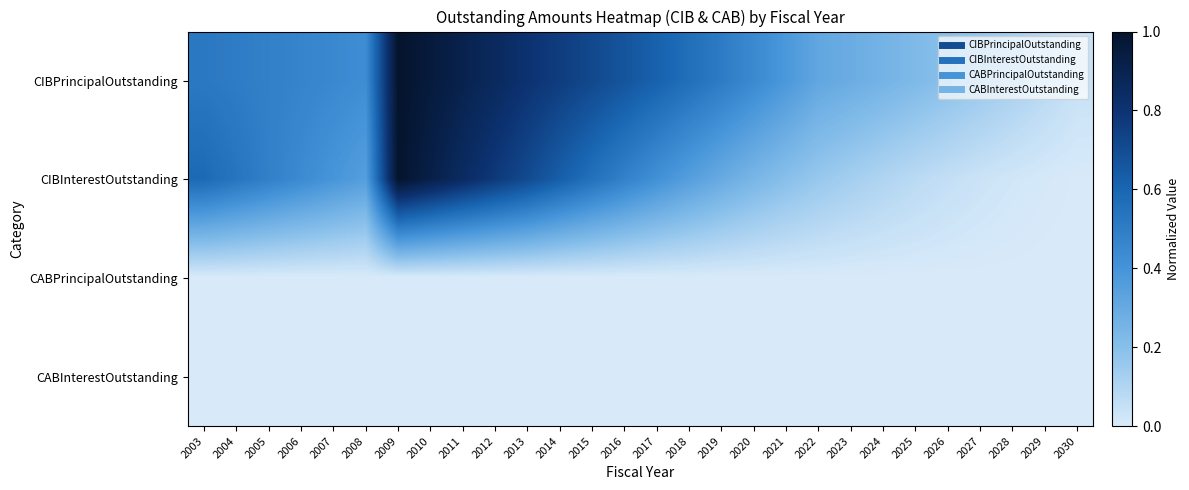

Reading left to right, list all the values displayed in this chart.

CIBPrincipalOutstanding: 2003=0.5	2004=0.5	2005=0.5	2006=0.5	2007=0.4	2008=0.4	2009=1.0	2010=1.0	2011=0.9	2012=0.9	2013=0.8	2014=0.8	2015=0.7	2016=0.7	2017=0.6	2018=0.6	2019=0.5	2020=0.4	2021=0.4	2022=0.3	2023=0.3	2024=0.3	2025=0.2	2026=0.2	2027=0.2	2028=0.1	2029=0.1	2030=0.0
CIBInterestOutstanding: 2003=0.6	2004=0.5	2005=0.5	2006=0.4	2007=0.4	2008=0.4	2009=1.0	2010=0.9	2011=0.8	2012=0.8	2013=0.7	2014=0.6	2015=0.6	2016=0.5	2017=0.4	2018=0.4	2019=0.3	2020=0.2	2021=0.2	2022=0.2	2023=0.1	2024=0.1	2025=0.1	2026=0.1	2027=0.0	2028=0.0	2029=0.0	2030=0.0
CABPrincipalOutstanding: 2003=0.0	2004=0.0	2005=0.0	2006=0.0	2007=0.0	2008=0.0	2009=0.0	2010=0.0	2011=0.0	2012=0.0	2013=0.0	2014=0.0	2015=0.0	2016=0.0	2017=0.0	2018=0.0	2019=0.0	2020=0.0	2021=0.0	2022=0.0	2023=0.0	2024=0.0	2025=0.0	2026=0.0	2027=0.0	2028=0.0	2029=0.0	2030=0.0
CABInterestOutstanding: 2003=0.0	2004=0.0	2005=0.0	2006=0.0	2007=0.0	2008=0.0	2009=0.0	2010=0.0	2011=0.0	2012=0.0	2013=0.0	2014=0.0	2015=0.0	2016=0.0	2017=0.0	2018=0.0	2019=0.0	2020=0.0	2021=0.0	2022=0.0	2023=0.0	2024=0.0	2025=0.0	2026=0.0	2027=0.0	2028=0.0	2029=0.0	2030=0.0